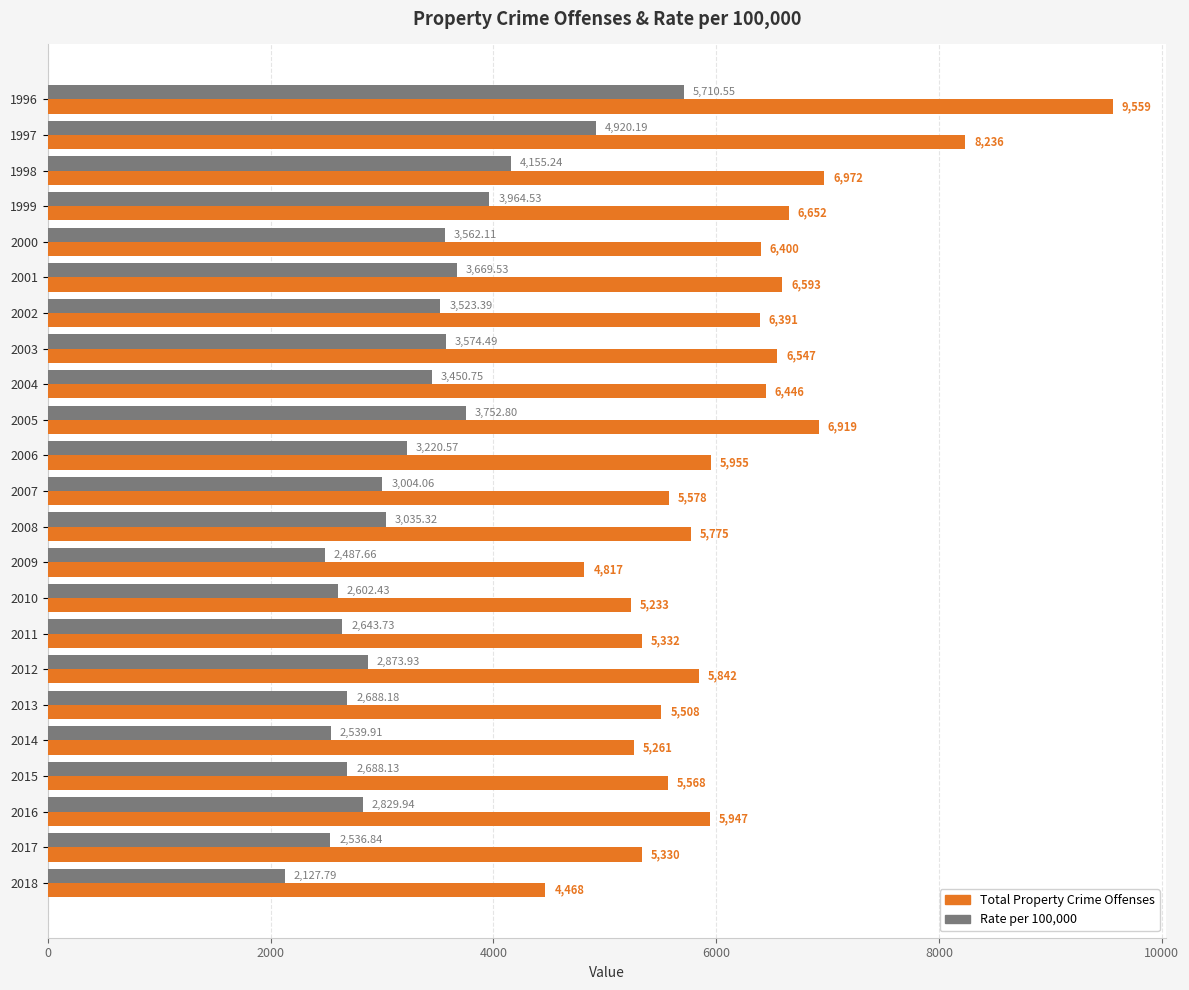

What is the difference between the maximum and minimum values in the Total Property Crime Offenses series?

5091.0